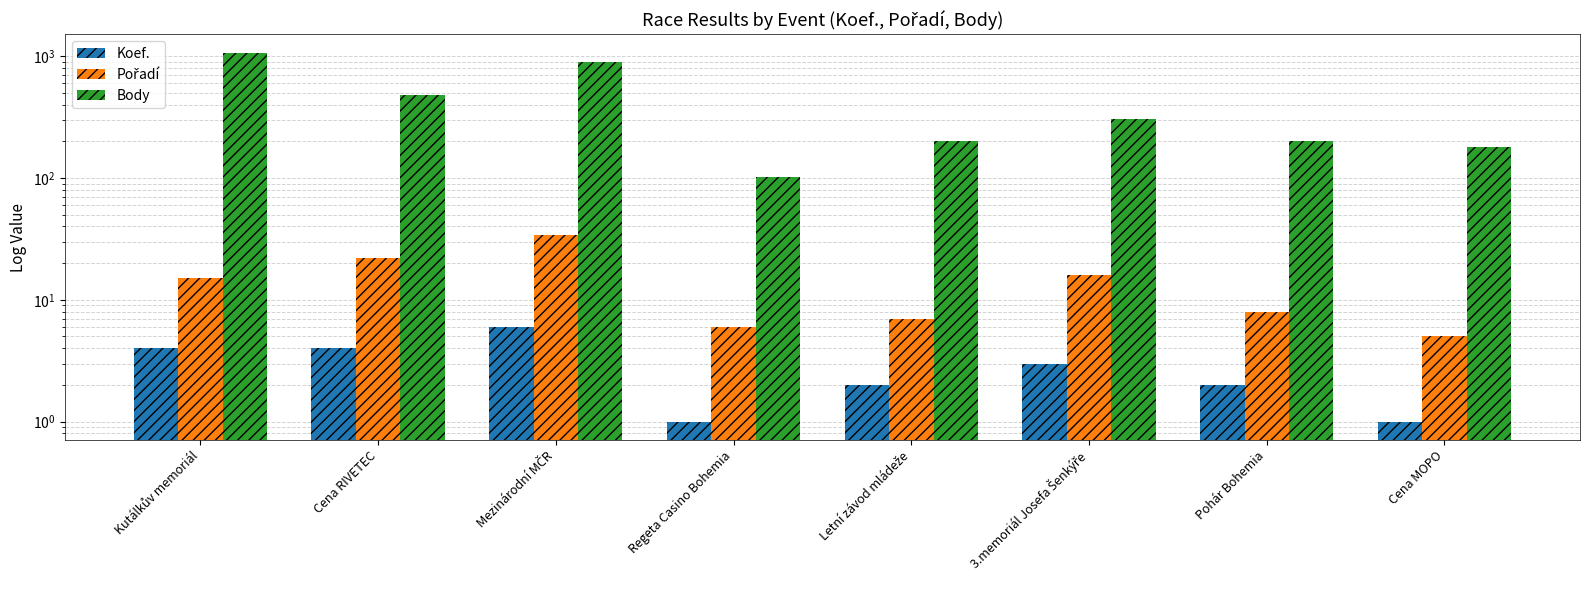

What is the label of the 7th bar from the left?

Pohár Bohemia